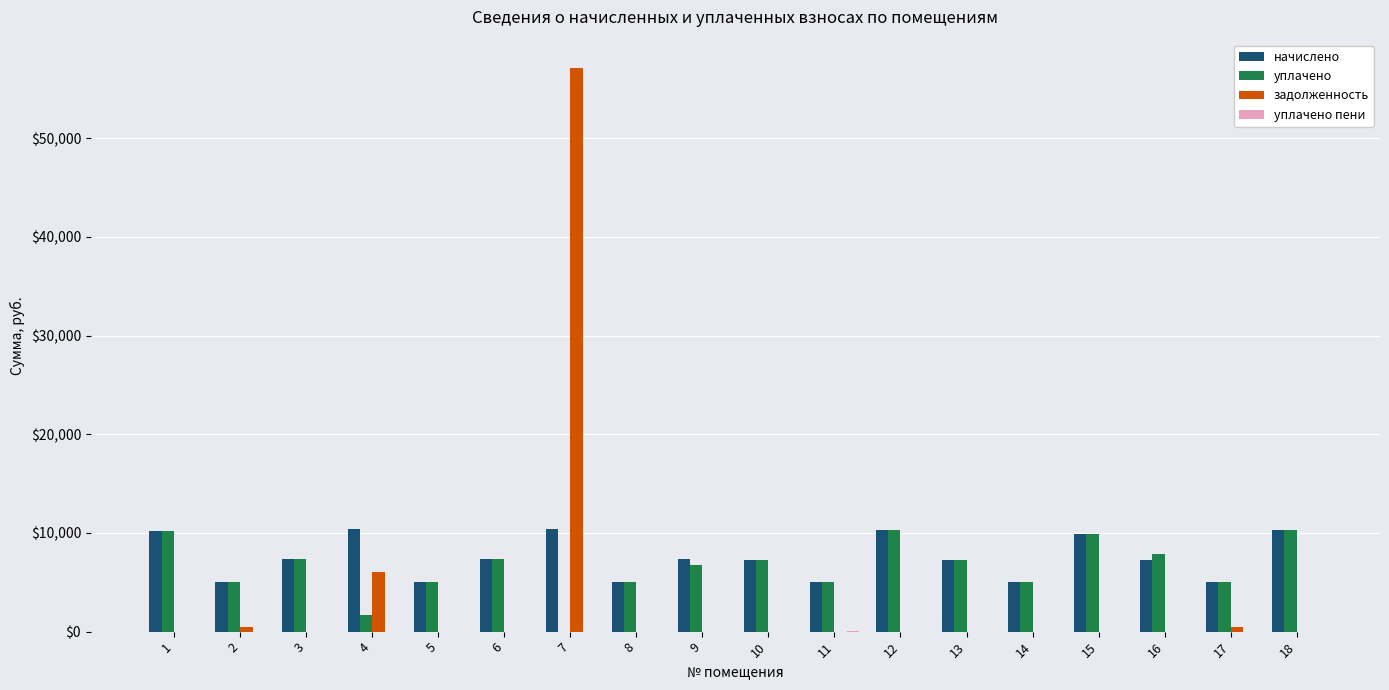

What is the total value across all series at 7?

67468.3